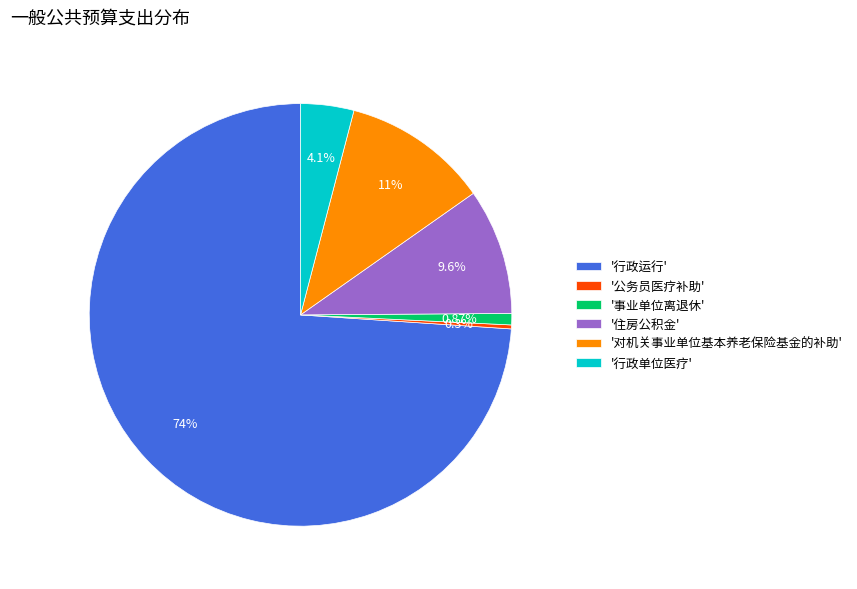

How many slices are in this pie chart?

6